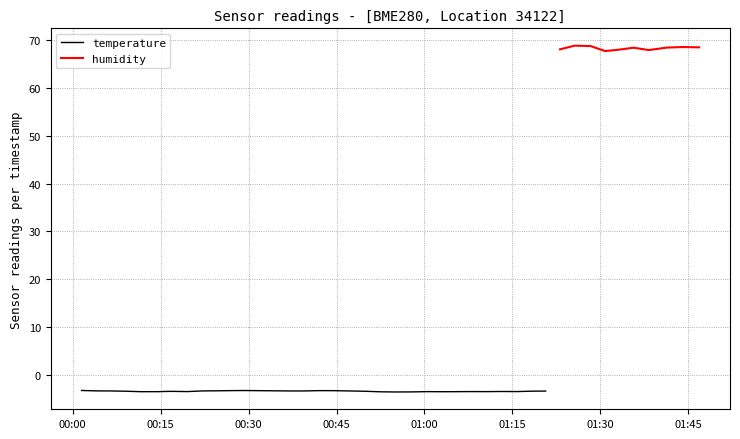

Does the chart have visible grid lines?

Yes